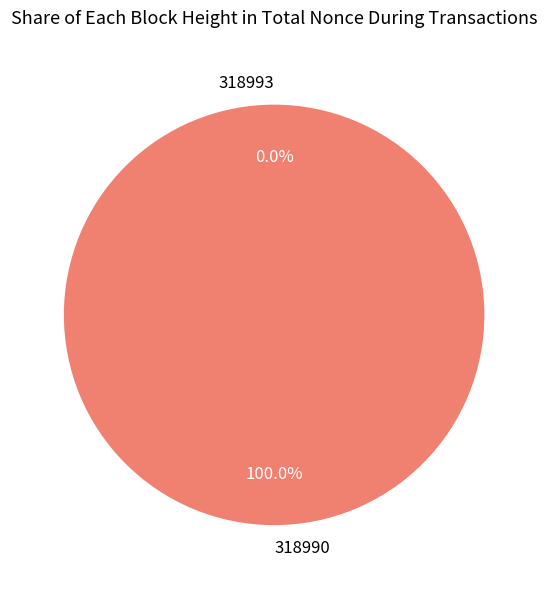

Rank the categories by value from highest to lowest.

318990, 318993